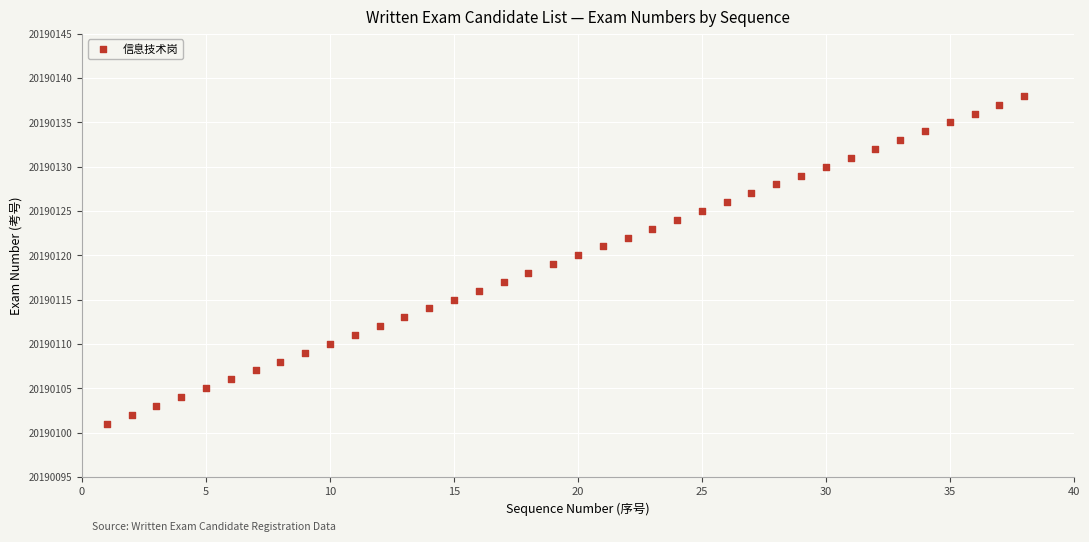

What is the range of X values (max minus min)?

37